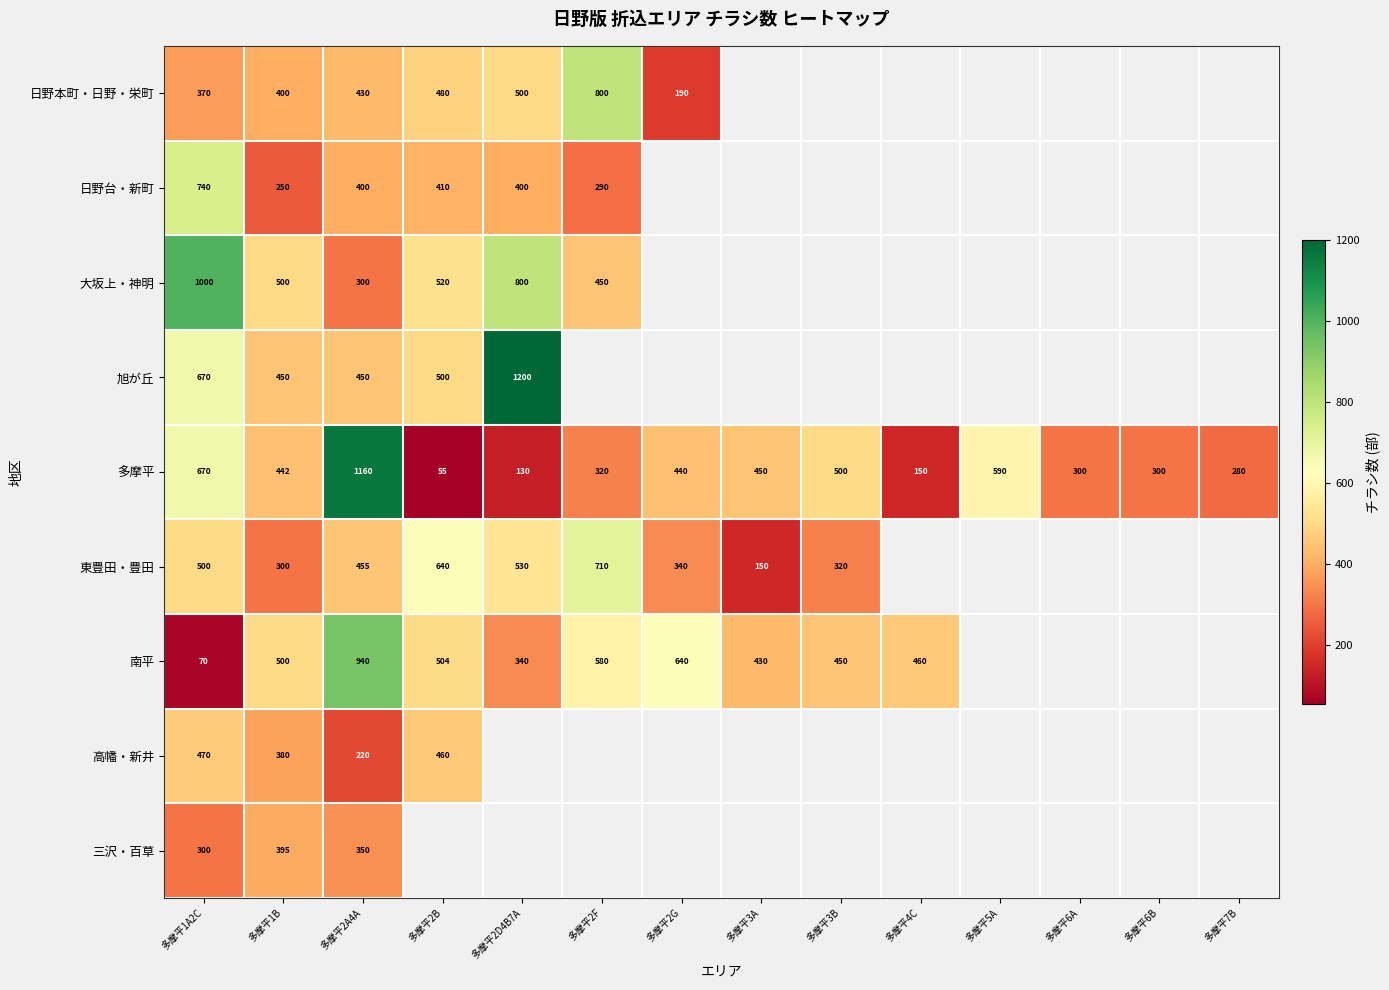

What is the maximum value for 多摩平?

1160